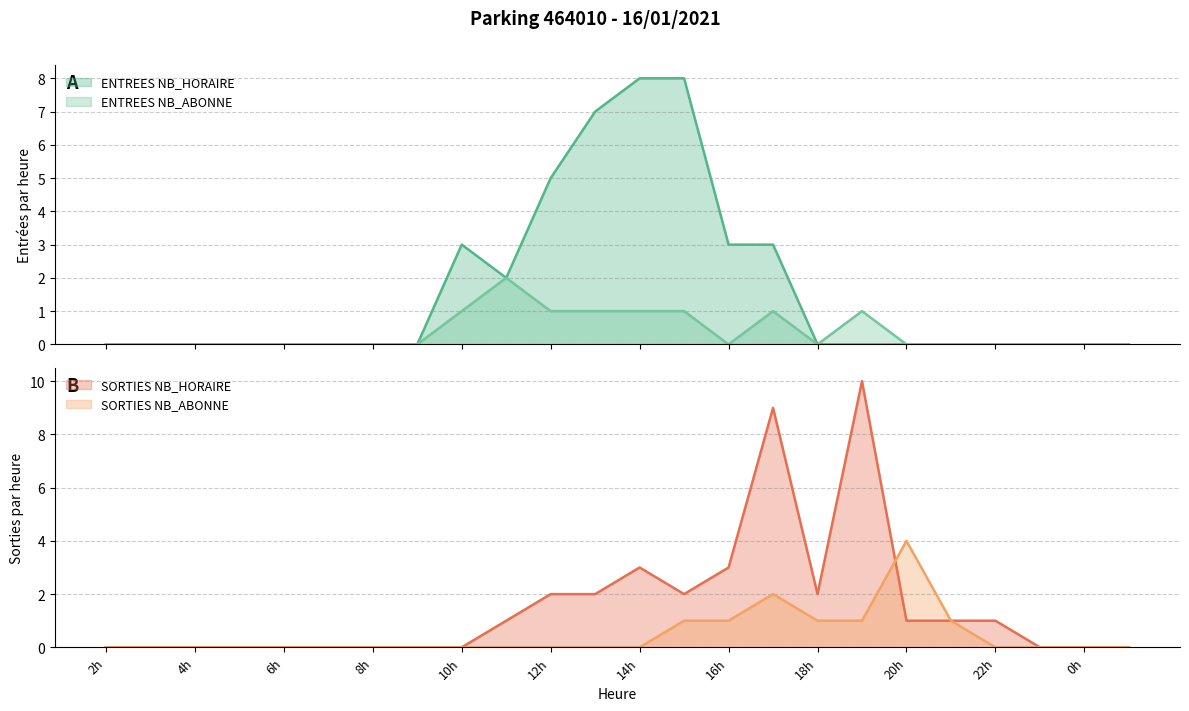

How many lines are shown in the chart?

4